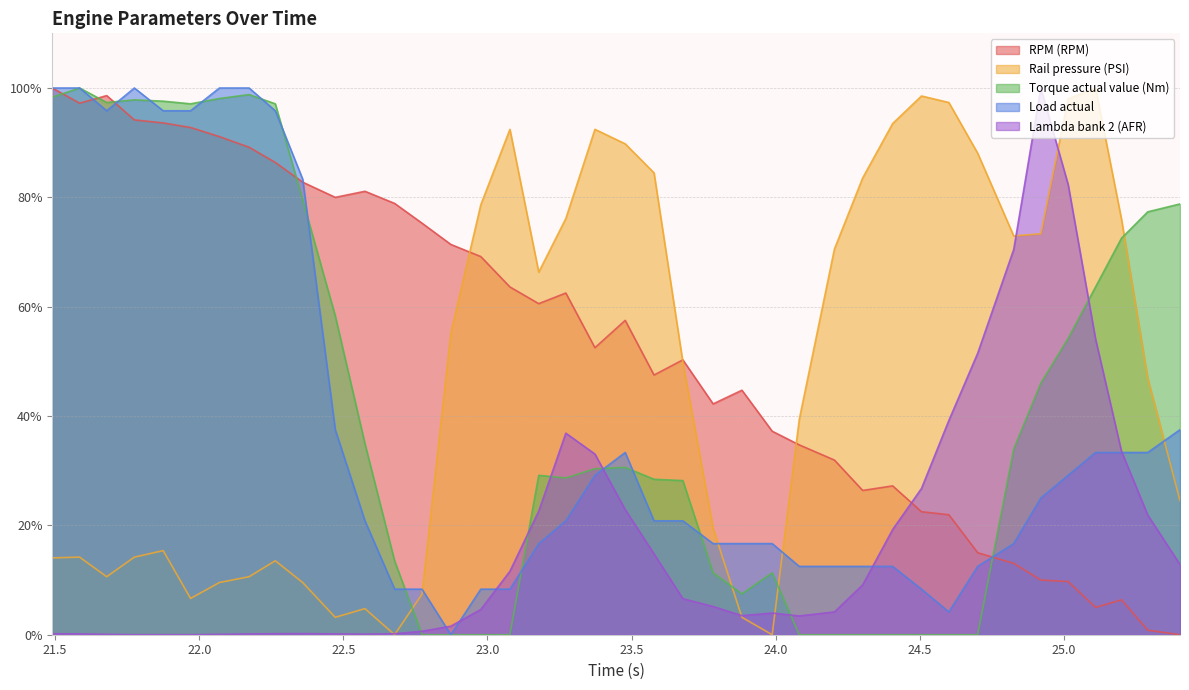

What is the difference between the highest and lowest values at 21.775?

100.0